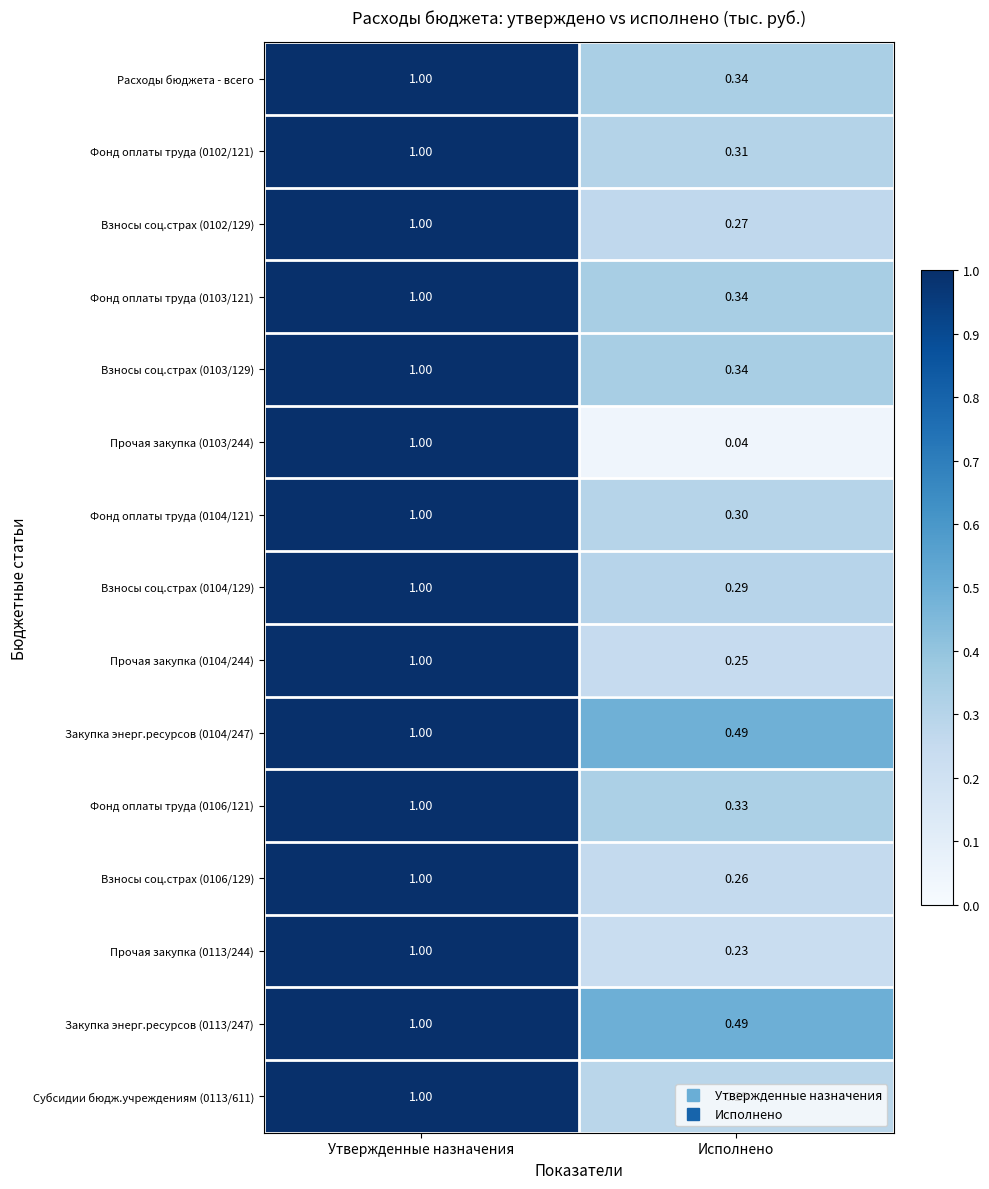

Which category has the highest value in the Закупка энерг.ресурсов (0104/247) series?

Утвержденные назначения